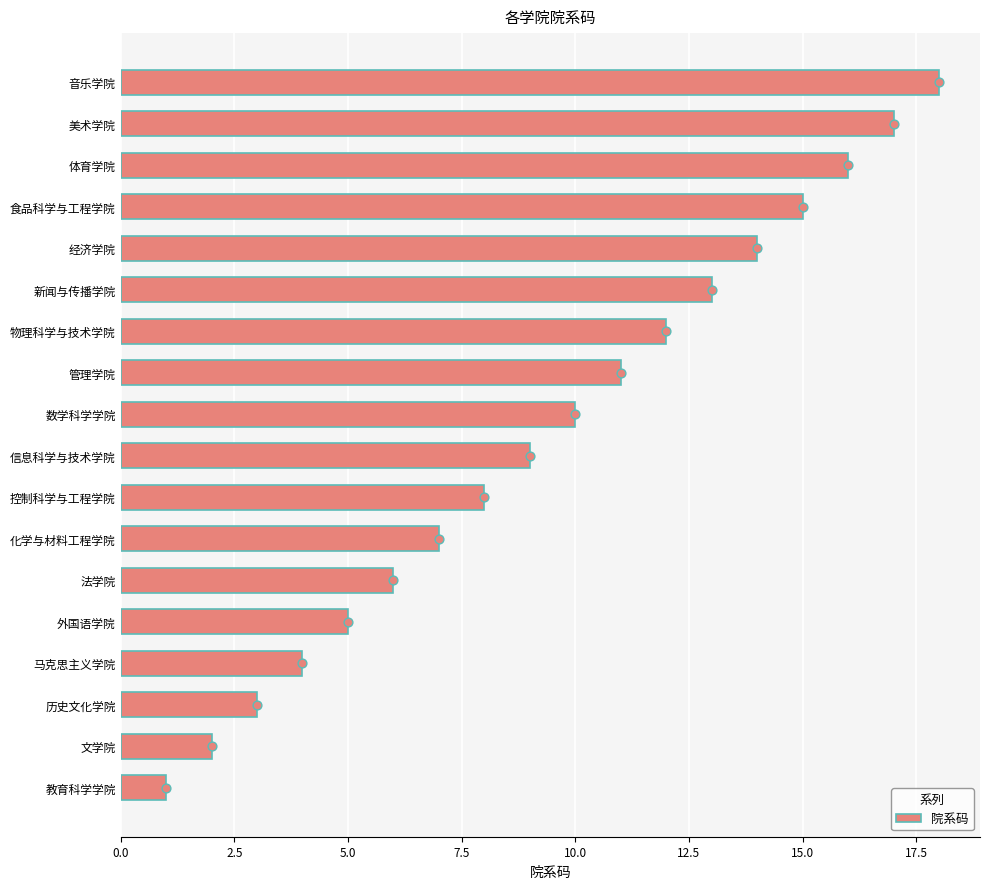

Which category has the lowest value in the 院系码 series?

教育科学学院